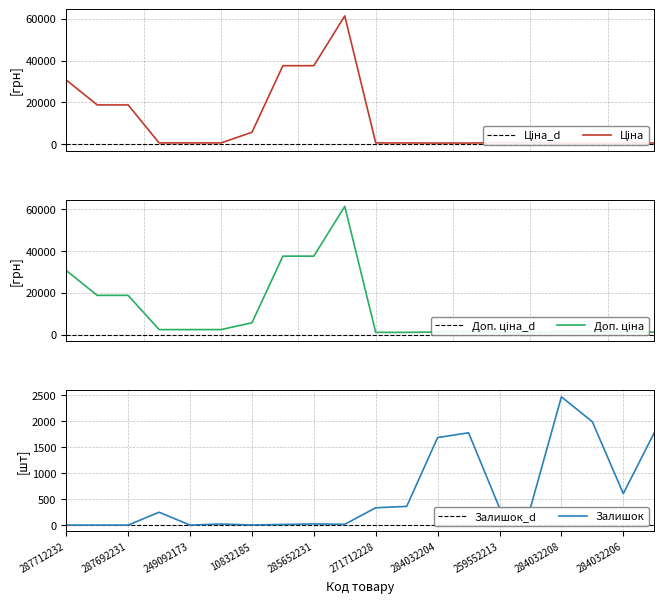

What is the difference between the second highest and minimum values in the Залишок series?

1986